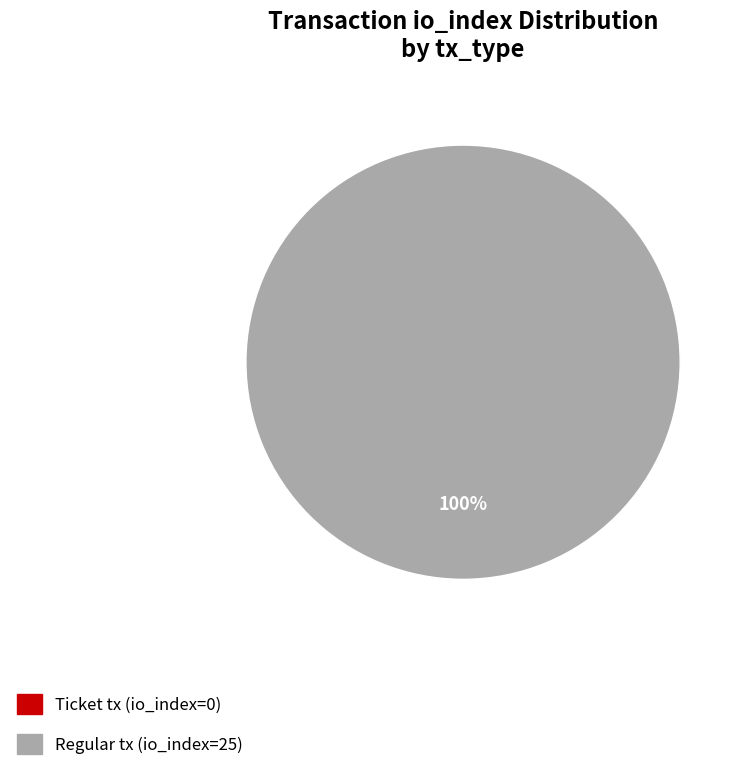

Does Ticket tx (io_index=0) represent more than half of the total?

No